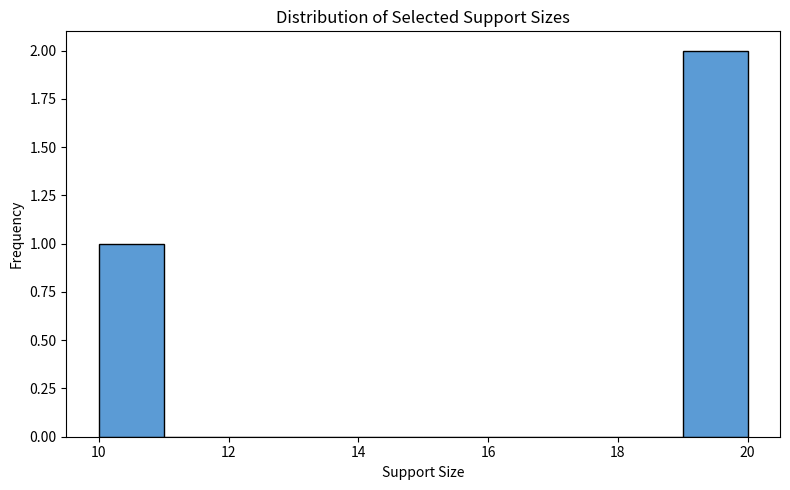

Reading left to right, transcribe this chart: for each bar, give the range it covers on the x-axis and its height. The values are not printed on the chart, so give them approximately, as read against the axis.

10 to 11: 1
11 to 12: 0
12 to 13: 0
13 to 14: 0
14 to 15: 0
15 to 16: 0
16 to 17: 0
17 to 18: 0
18 to 19: 0
19 to 20: 2